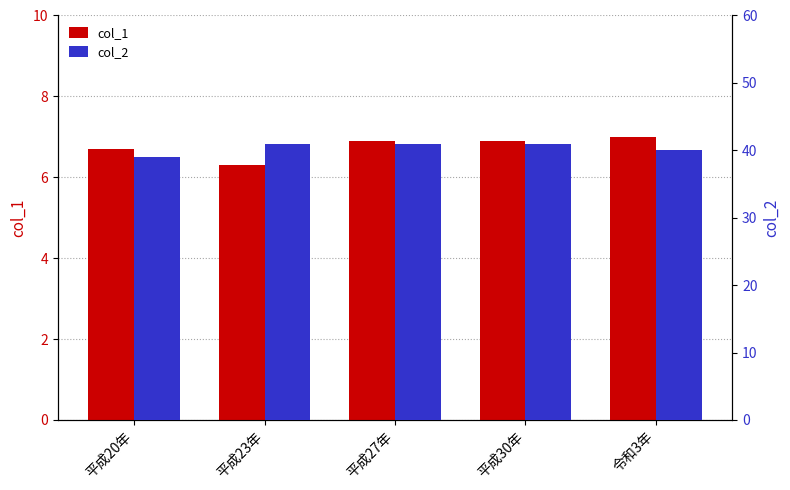

Is it true that col_2 equals 41.0 at 平成23年?

True